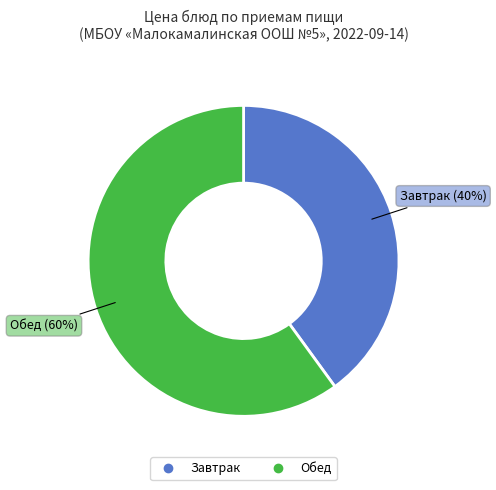

Count the number of slices in the pie.

2